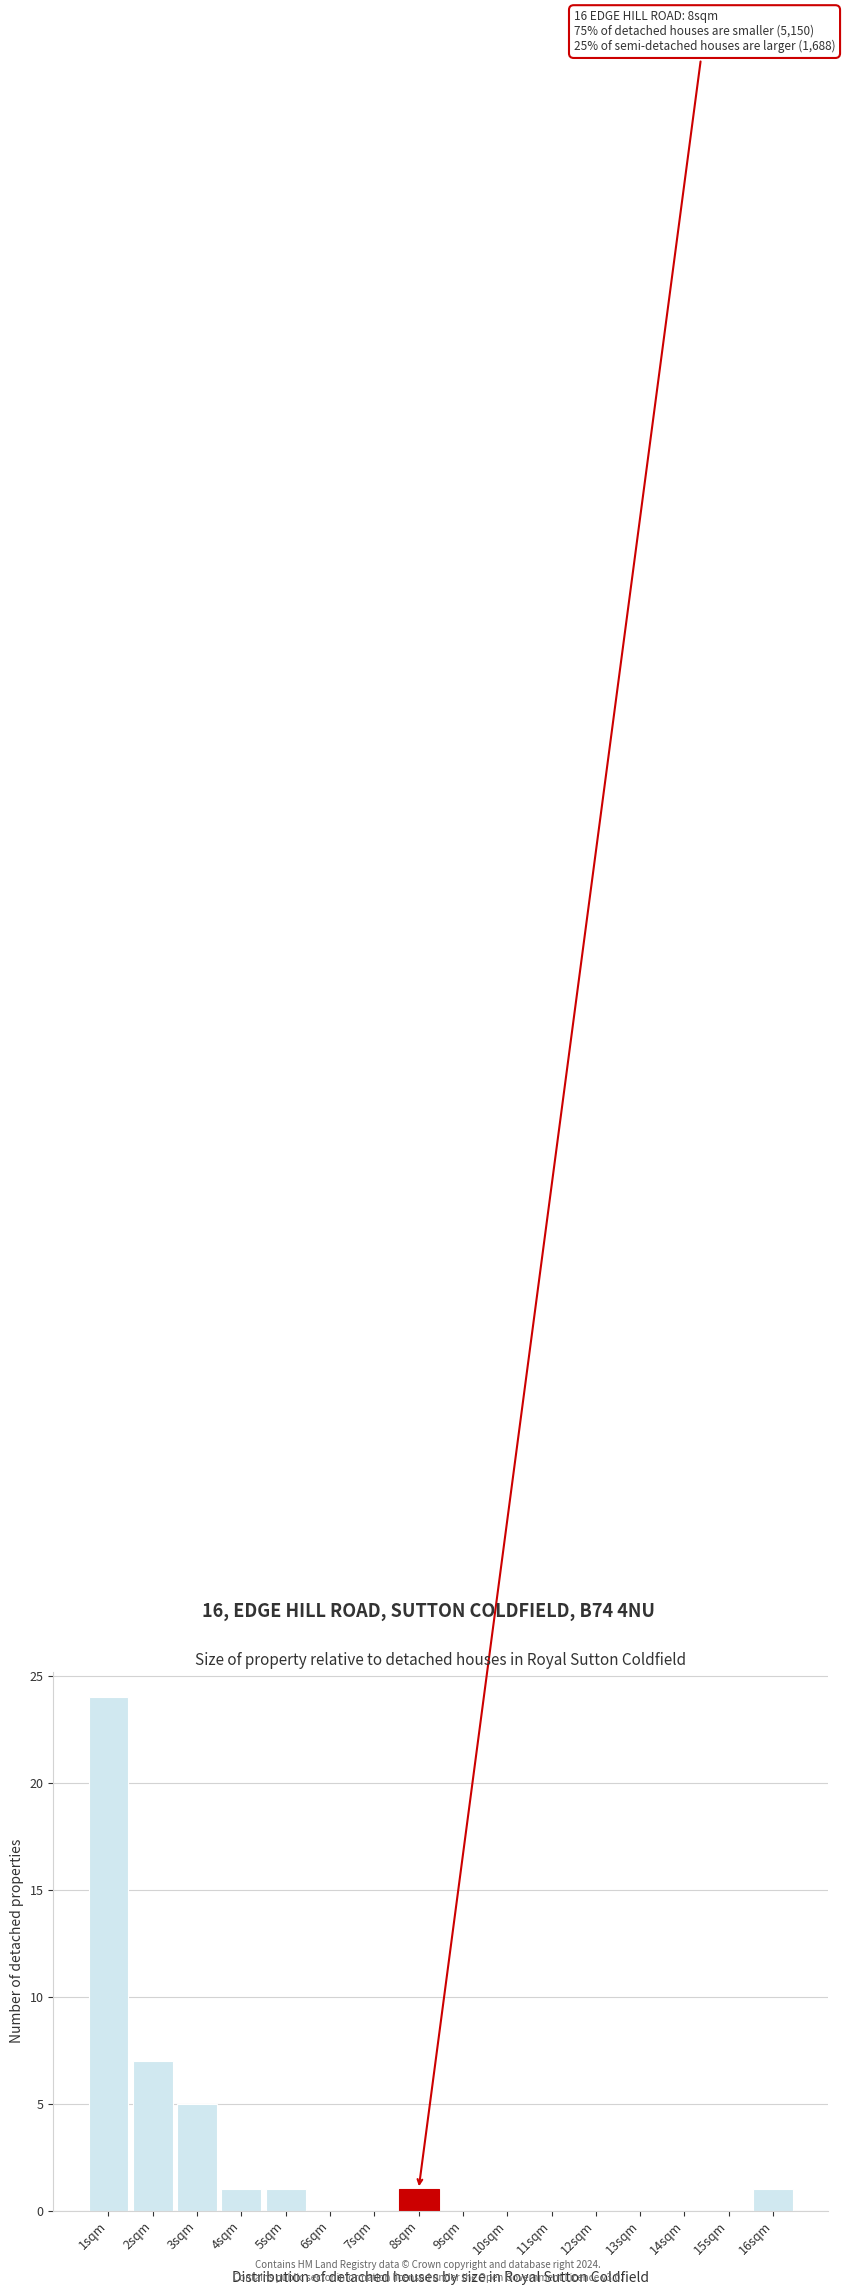

Reading left to right, extract all data points from this chart.

1sqm=24	2sqm=7	3sqm=5	4sqm=1	5sqm=1	6sqm=0	7sqm=0	8sqm=1	9sqm=0	10sqm=0	11sqm=0	12sqm=0	13sqm=0	14sqm=0	15sqm=0	16sqm=1